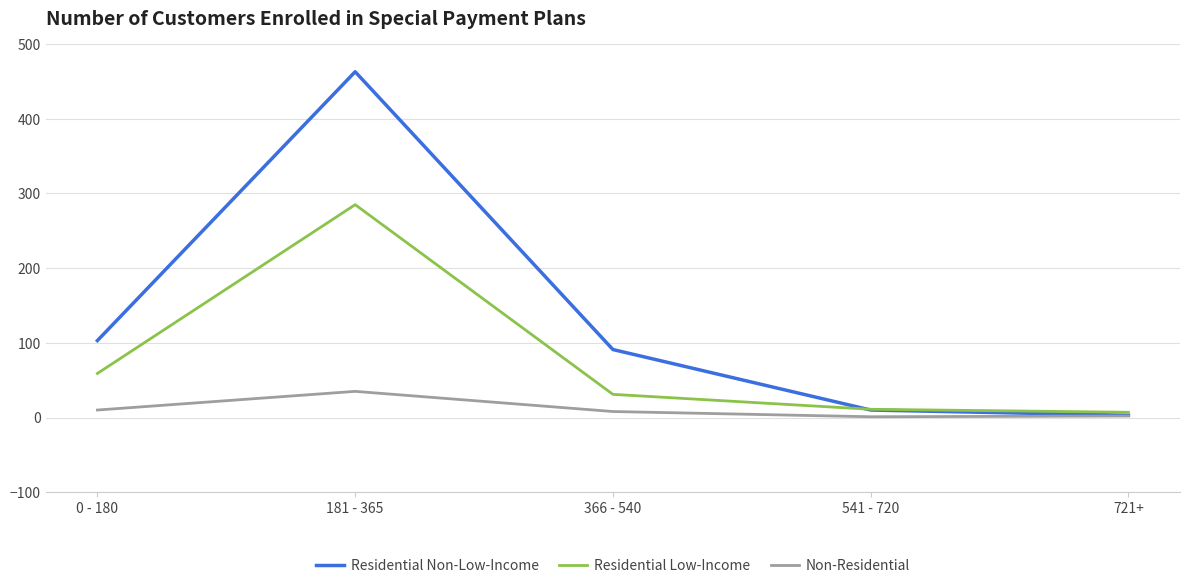

Rank the series at 0 - 180 from lowest to highest value.

Non-Residential, Residential Low-Income, Residential Non-Low-Income